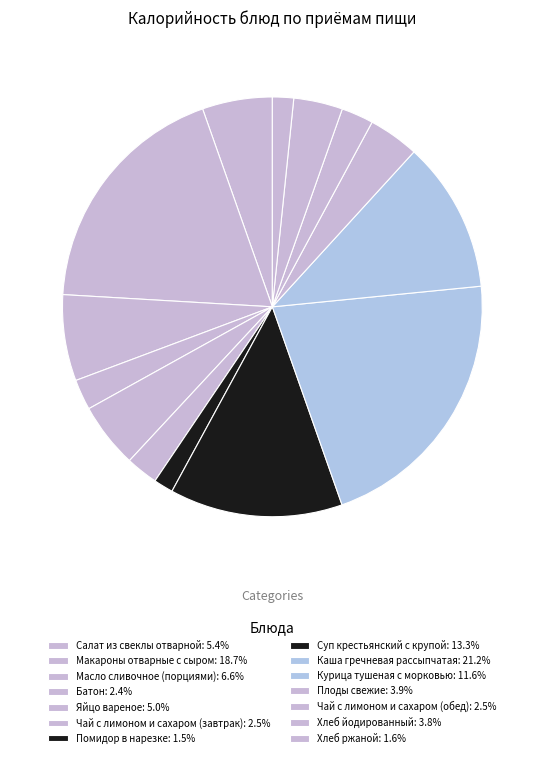

Which category has the smallest portion of the pie?

Помидор в нарезке